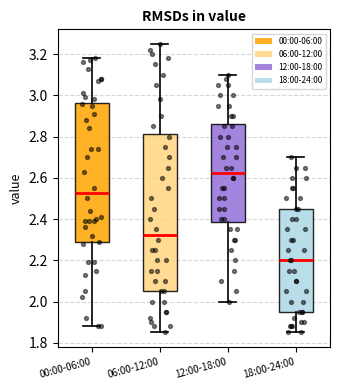

Comparing the boxes themselves (not the whiskers), which one is the tallest?

06:00-12:00